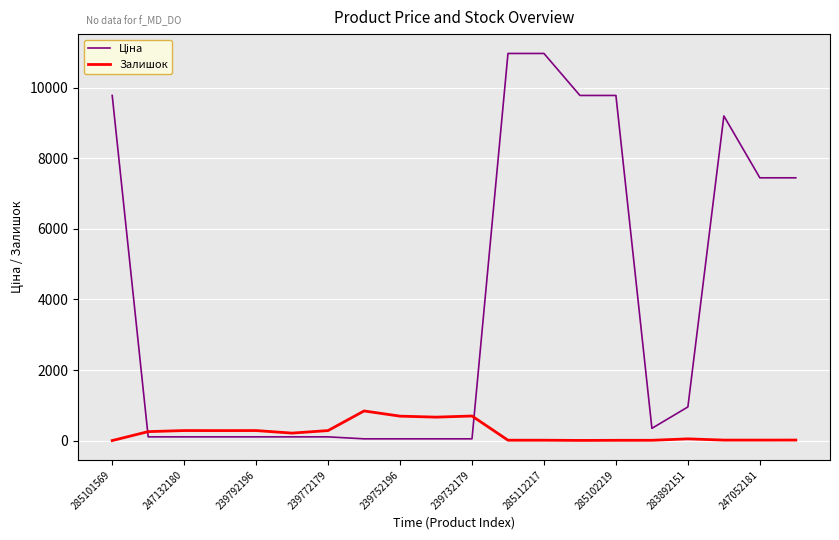

What is the greatest value displayed?

10964.4